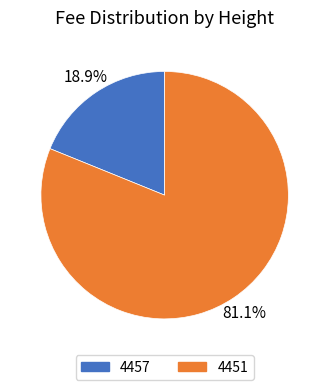

Which has a higher value, 4457 or 4451?

4451